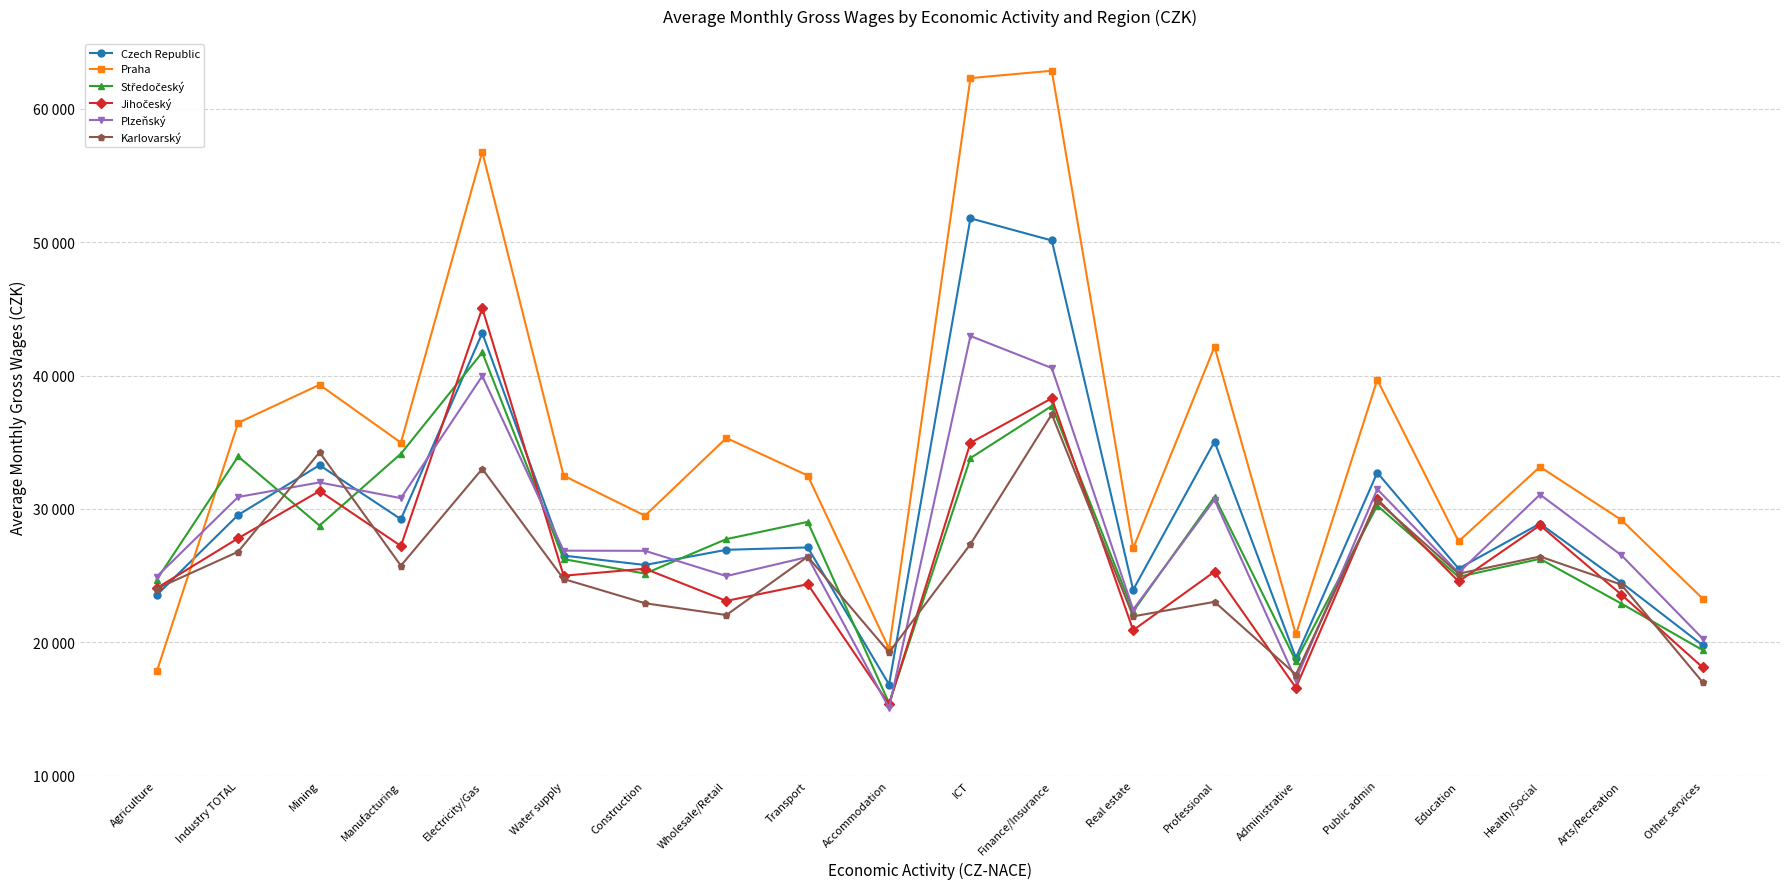

Is this an area chart (filled region under the line)?

No